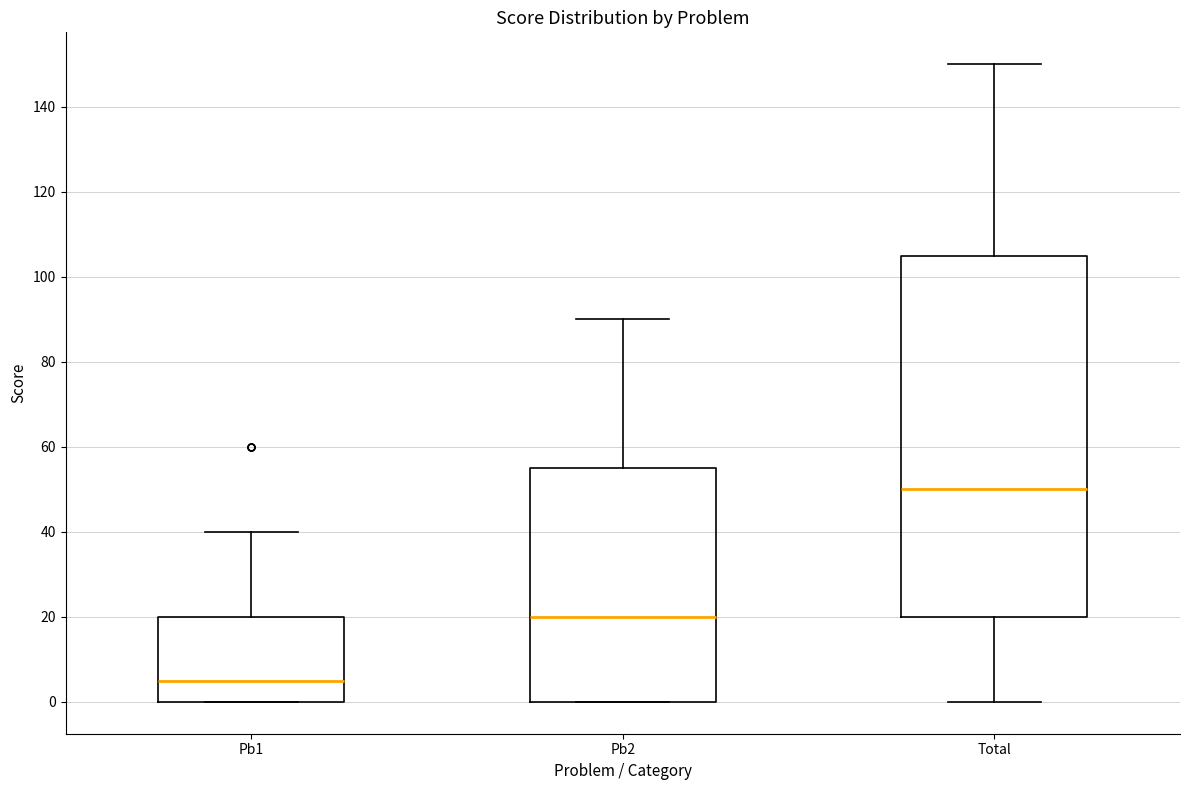

Reading left to right, read every box against the y-axis: the position of its median line, the range the box covers, and the ends of its whiskers. The values are not printed on the chart, so give them approximately, as read against the axis.

Pb1: median 6, box 0 to 20, whiskers 0 to 40
Pb2: median 20, box 0 to 56, whiskers 0 to 90
Total: median 50, box 20 to 106, whiskers 0 to 150